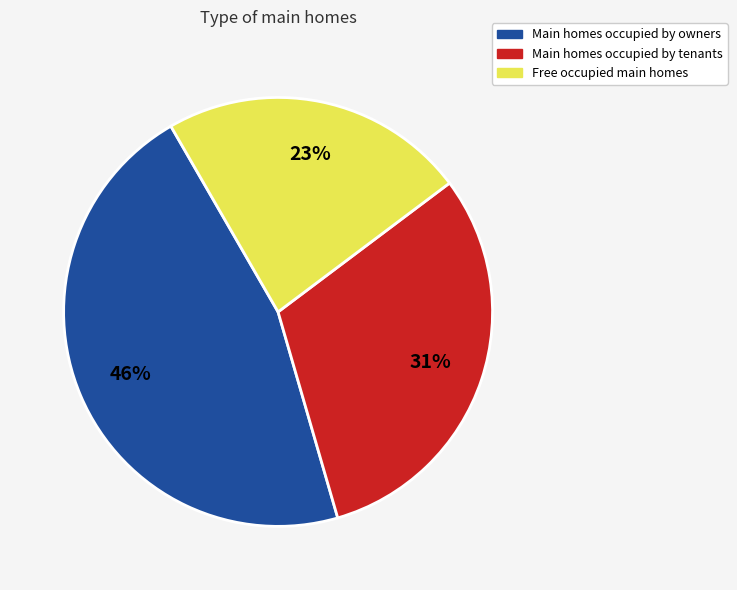

What percentage is the Main homes occupied by owners slice, to the nearest percent?

46%